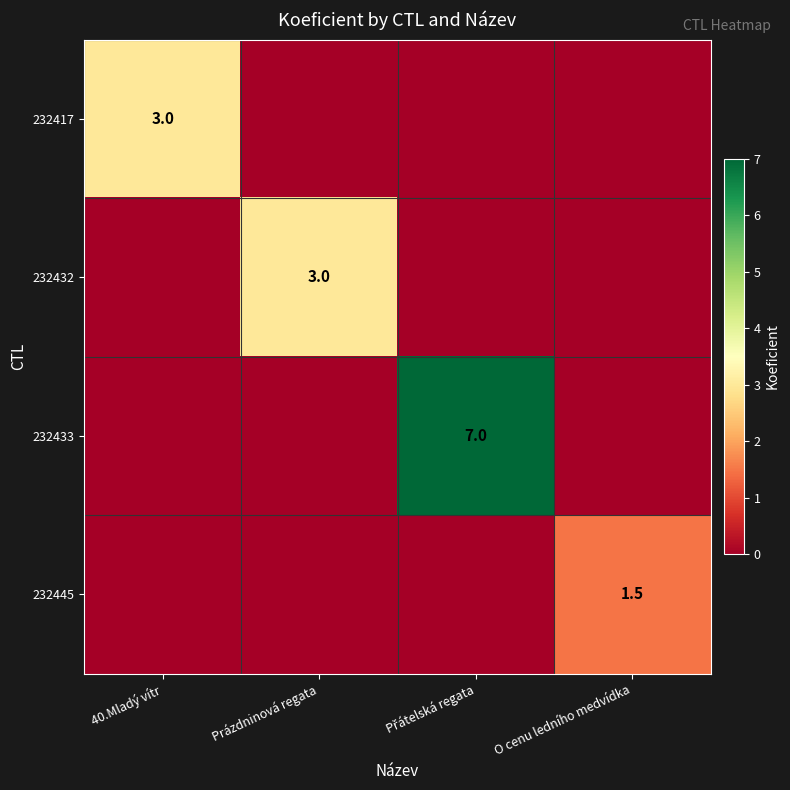

Between O cenu ledního medvídka and Přátelská regata, which is larger?

O cenu ledního medvídka